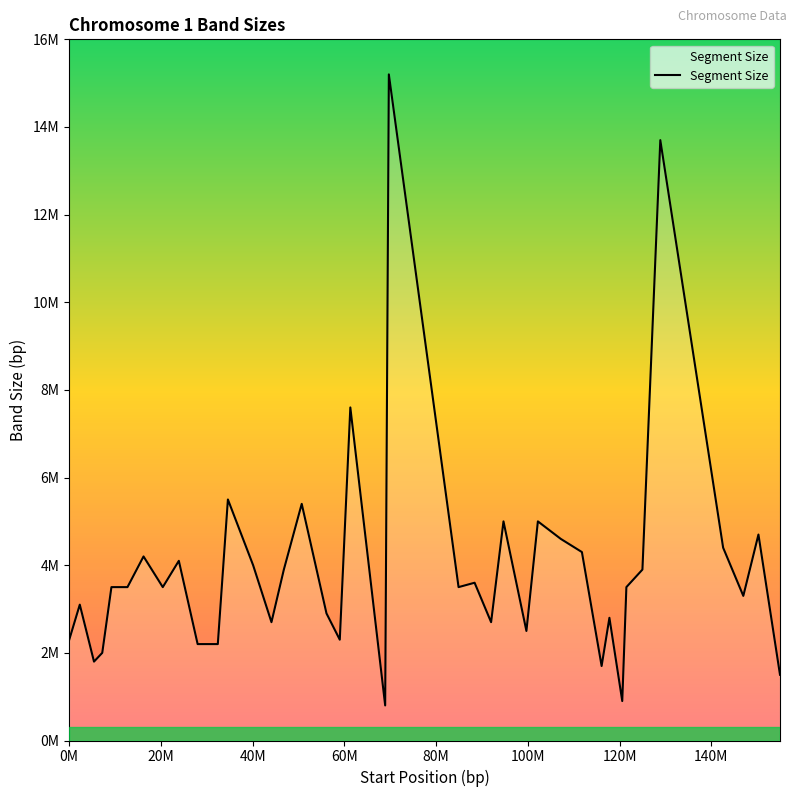

Does the chart display data point markers on the line(s)?

No